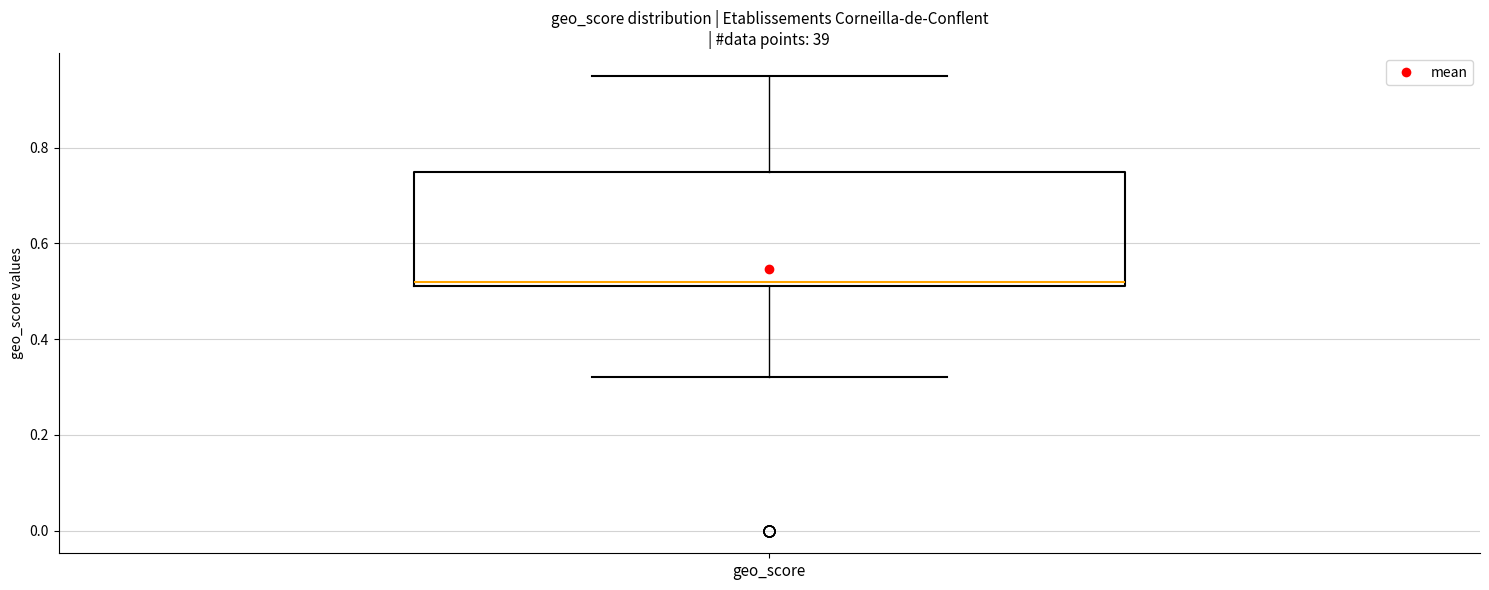

Where does the upper whisker of the box for geo_score end on the y-axis? The values are not printed on the chart, so give them approximately, as read against the axis.

0.96